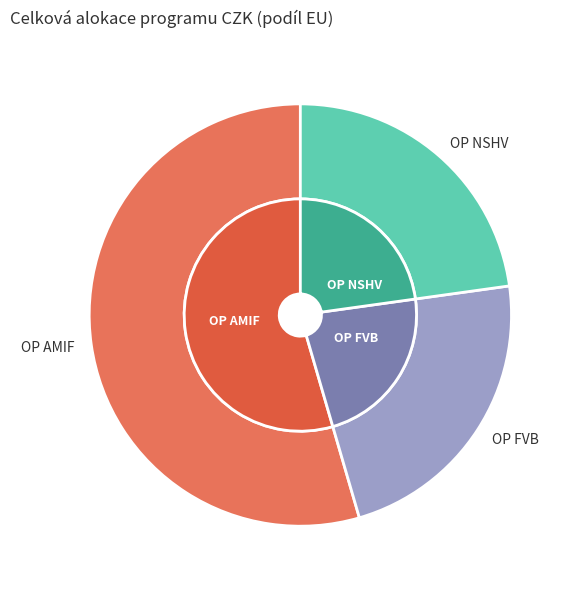

Which category accounts for the majority?

OP AMIF